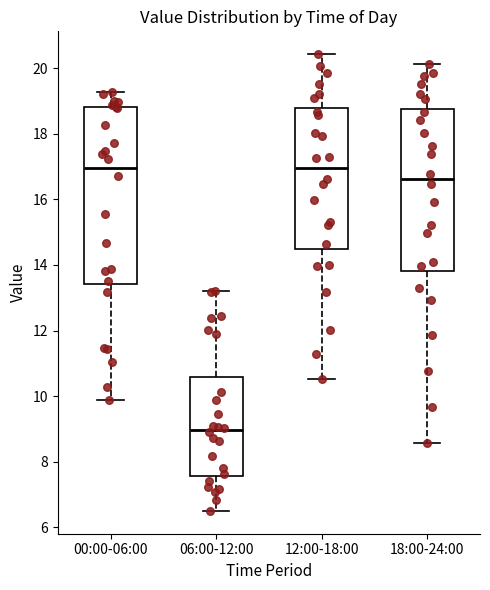

Reading left to right, transcribe this box plot: for each box, give where its median line is, the range the box spans, and where its two whiskers end, as read against the y-axis. The values are not printed on the chart, so give them approximately, as read against the axis.

00:00-06:00: median 17.0, box 13.4 to 18.8, whiskers 9.8 to 19.2
06:00-12:00: median 9.0, box 7.6 to 10.6, whiskers 6.6 to 13.2
12:00-18:00: median 17.0, box 14.4 to 18.8, whiskers 10.6 to 20.4
18:00-24:00: median 16.6, box 13.8 to 18.8, whiskers 8.6 to 20.2